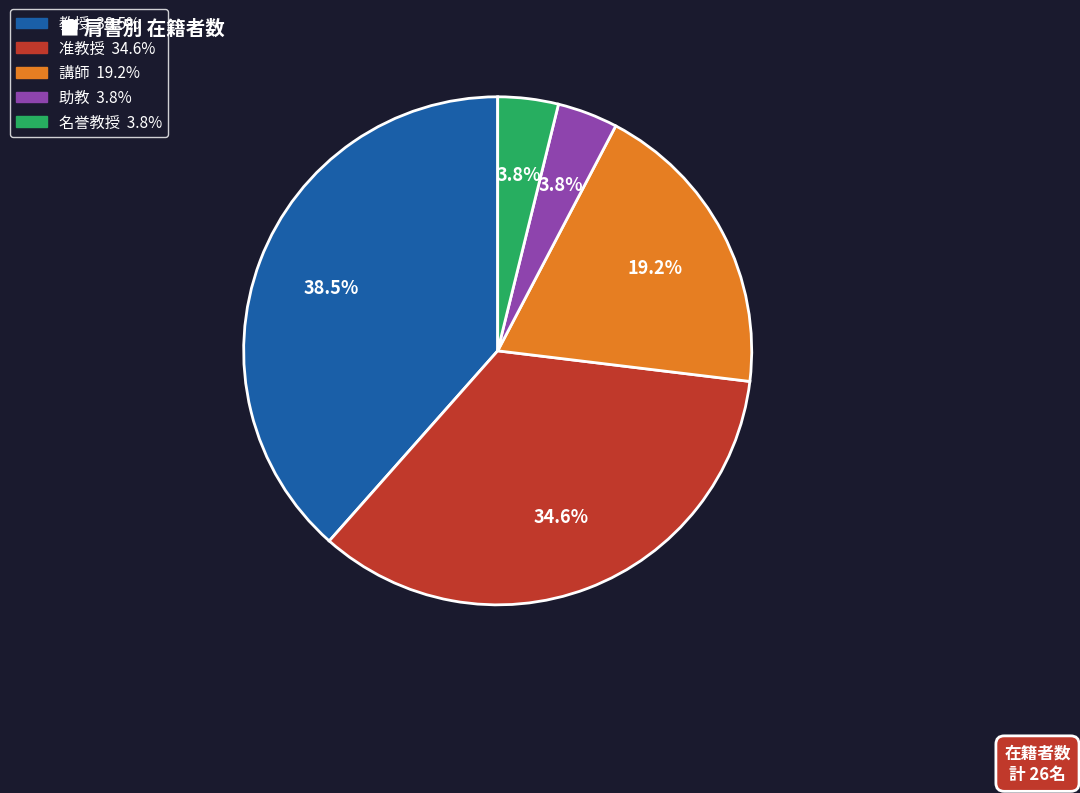

Count the number of slices in the pie.

5